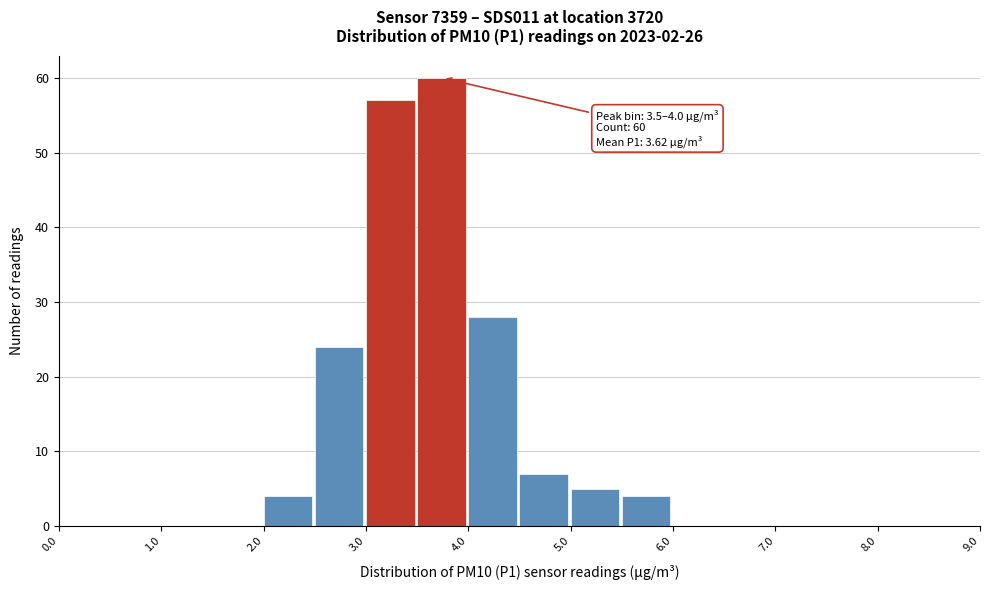

Which range on the x-axis has the tallest bar?

3.5 to 4.0